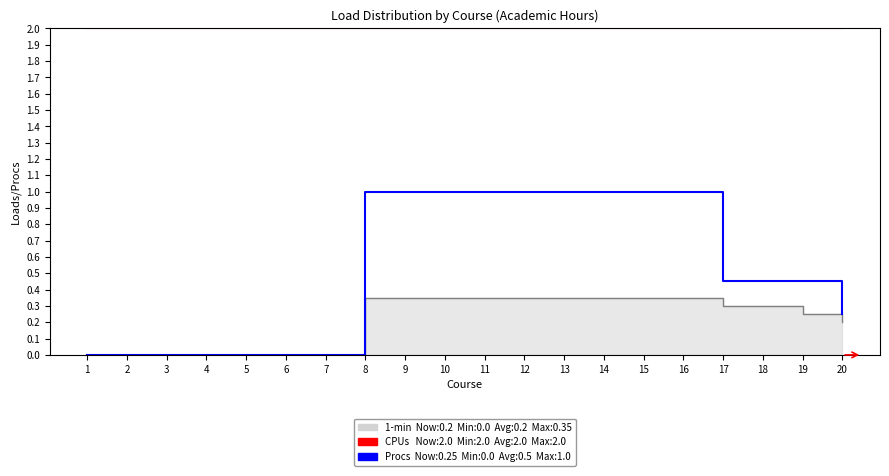

At which category is the sum across all series the highest?

8